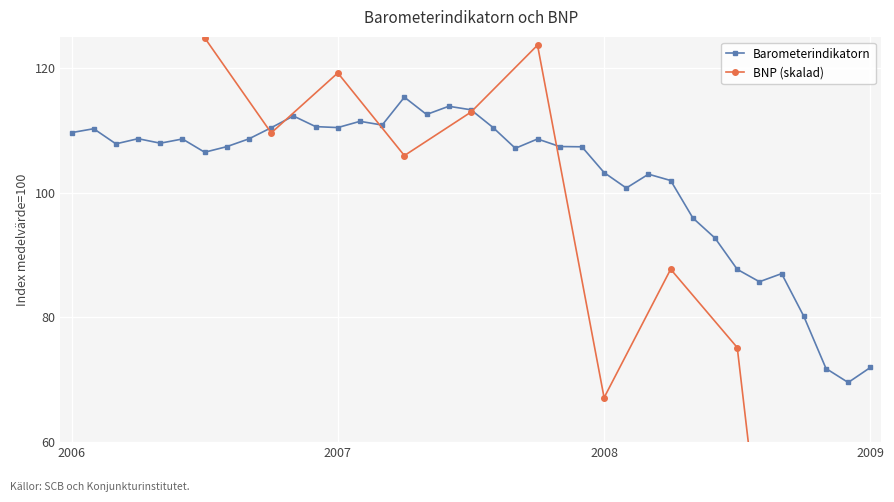

True or false: the data shows 225.4 at 2010-07.

False